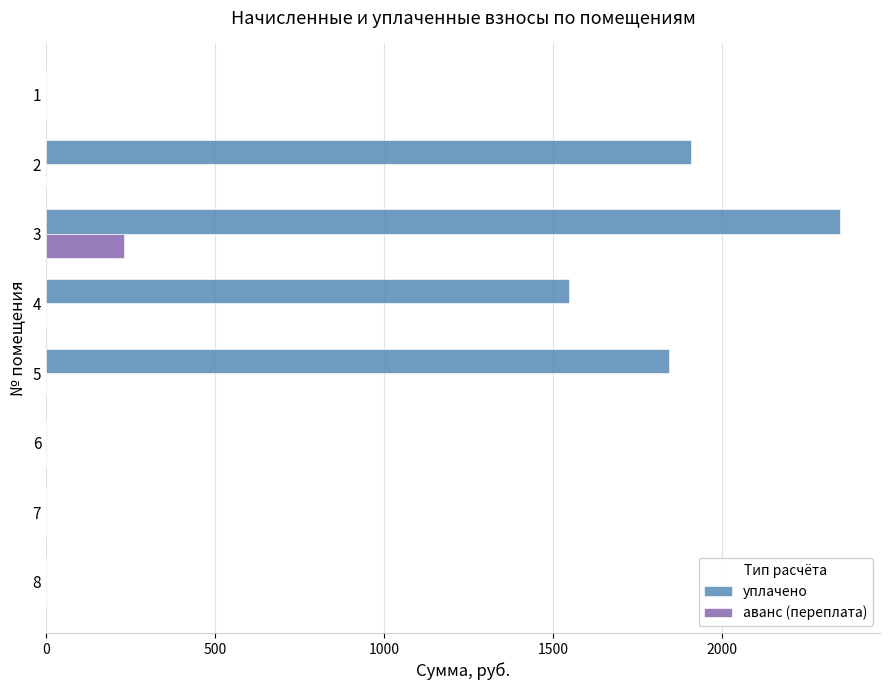

What is the greatest value displayed?

2350.0